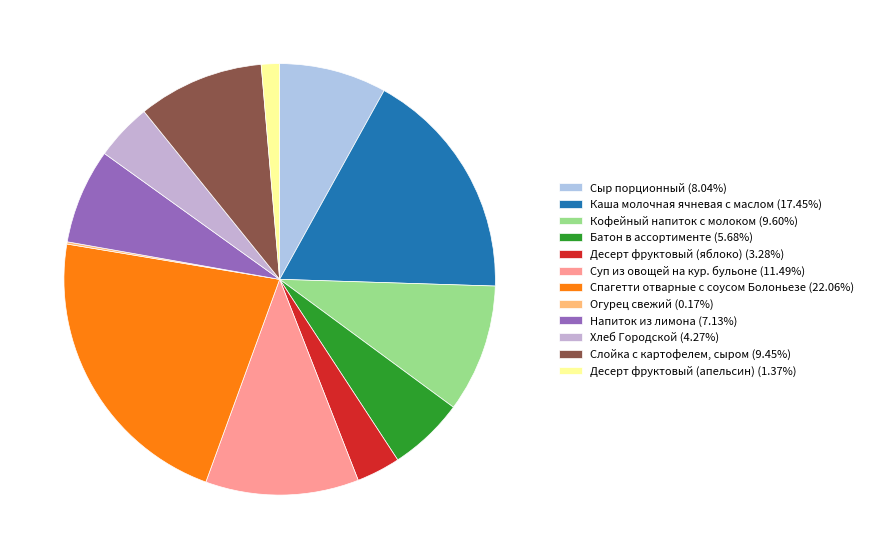

What portion of the pie excludes Слойка с картофелем, сыром?

90.6%